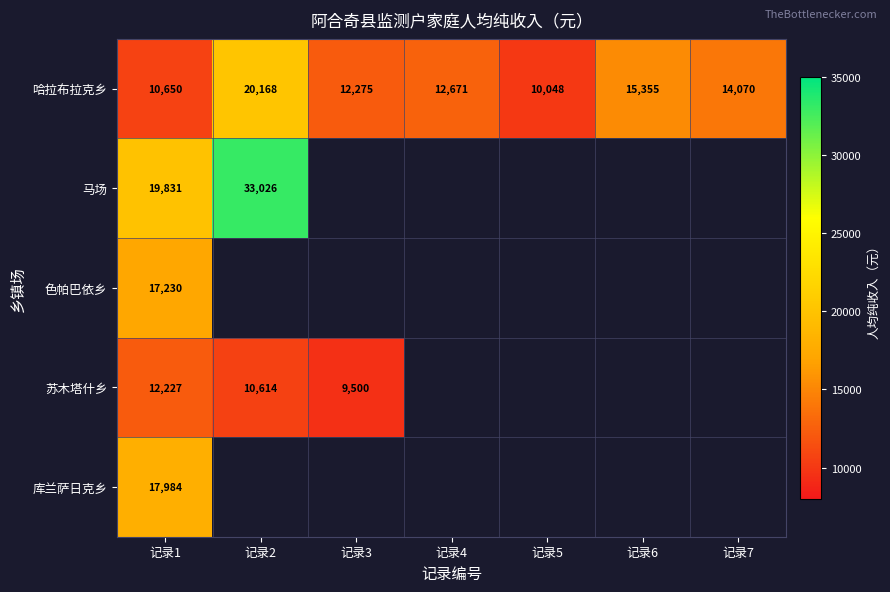

Which label corresponds to the largest value in the chart?

记录2